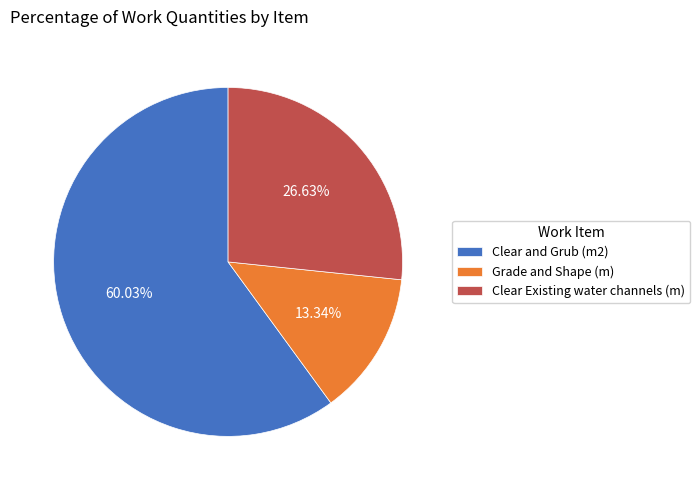

To the nearest percent, what is the average slice percentage?

33%